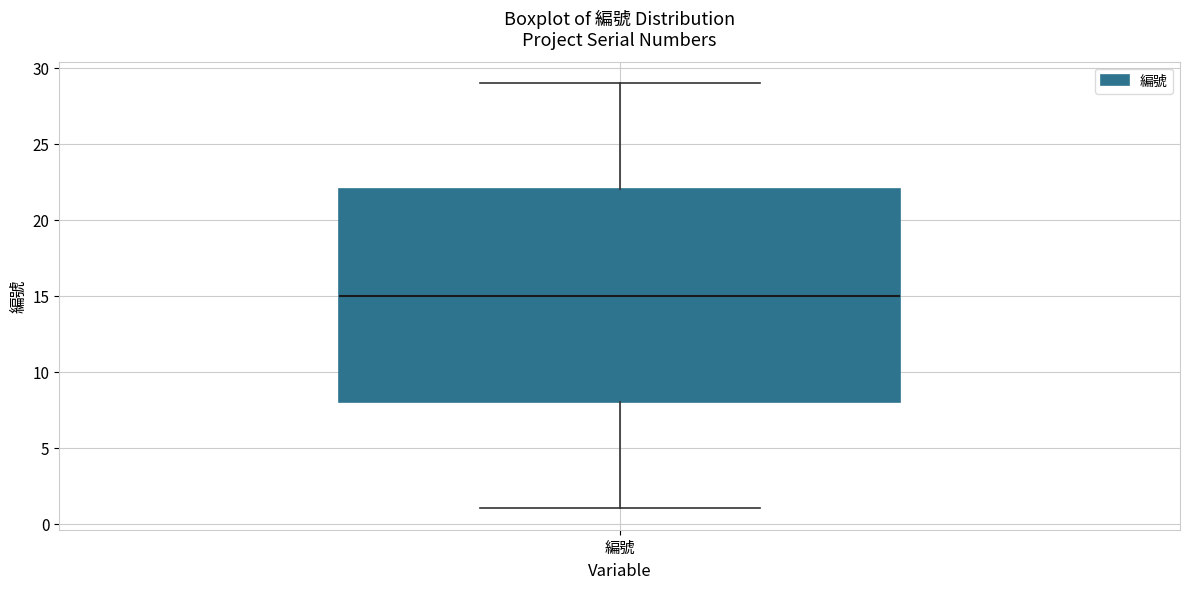

Where is the upper edge of the box for 編號 on the y-axis? The values are not printed on the chart, so give them approximately, as read against the axis.

22